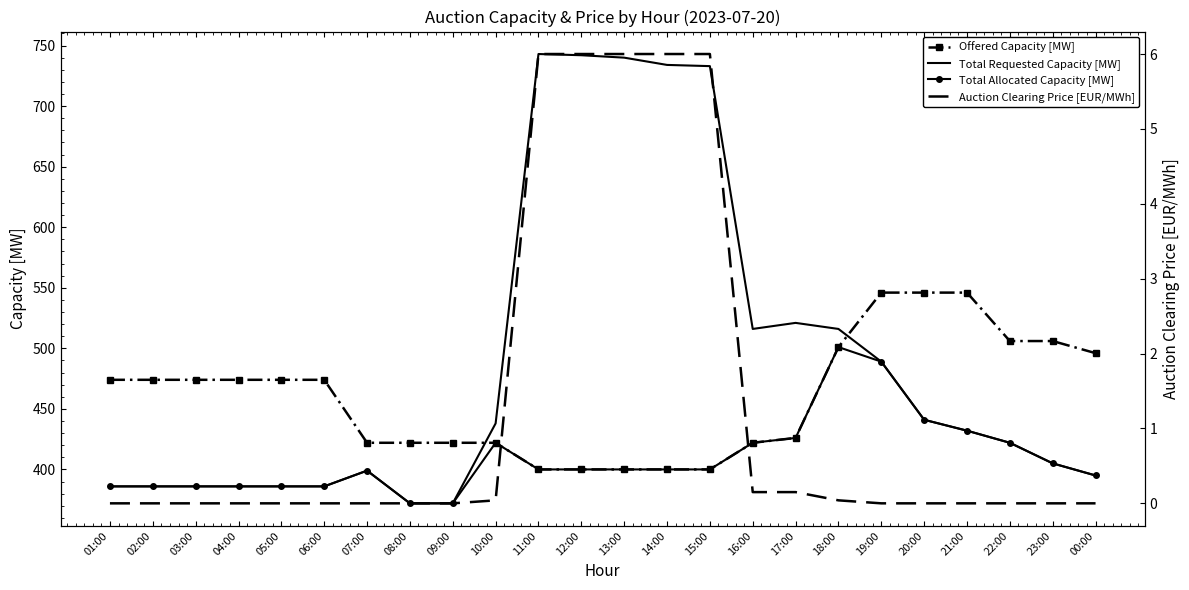

True or false: Offered Capacity [MW] and Total Allocated Capacity [MW] cross at least once.

False